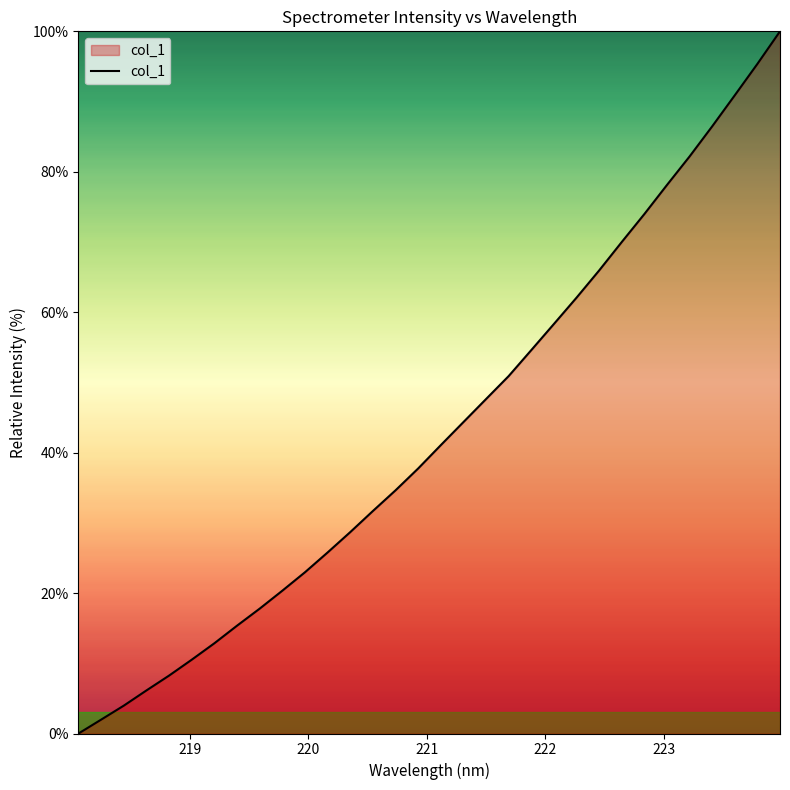

Does the chart have visible grid lines?

No